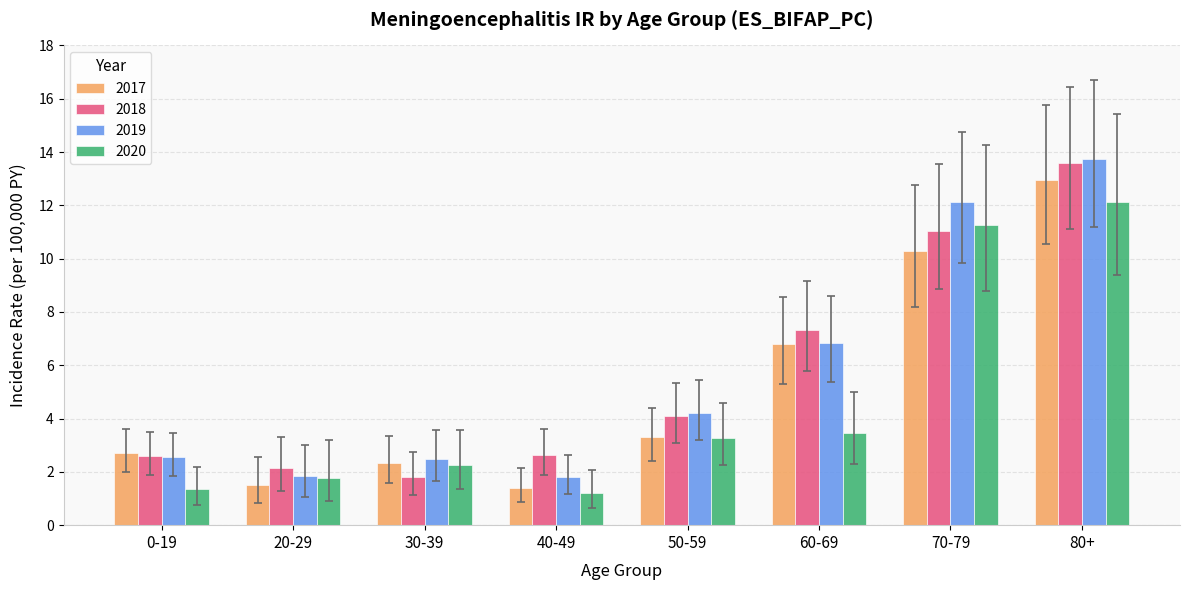

What is the difference between the highest and lowest values at 40-49?

1.4